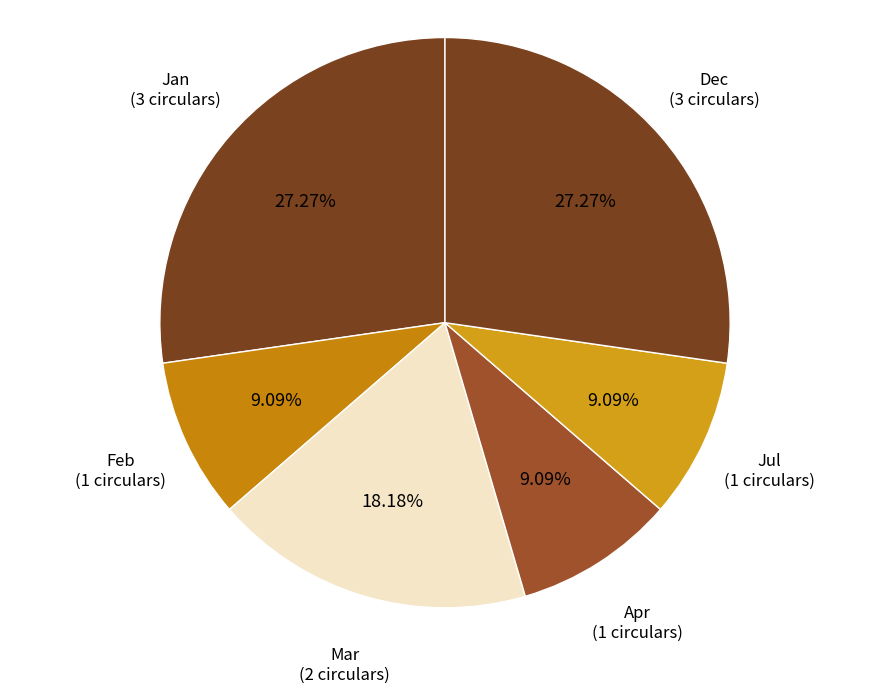

To the nearest percent, what portion does Dec represent?

27%